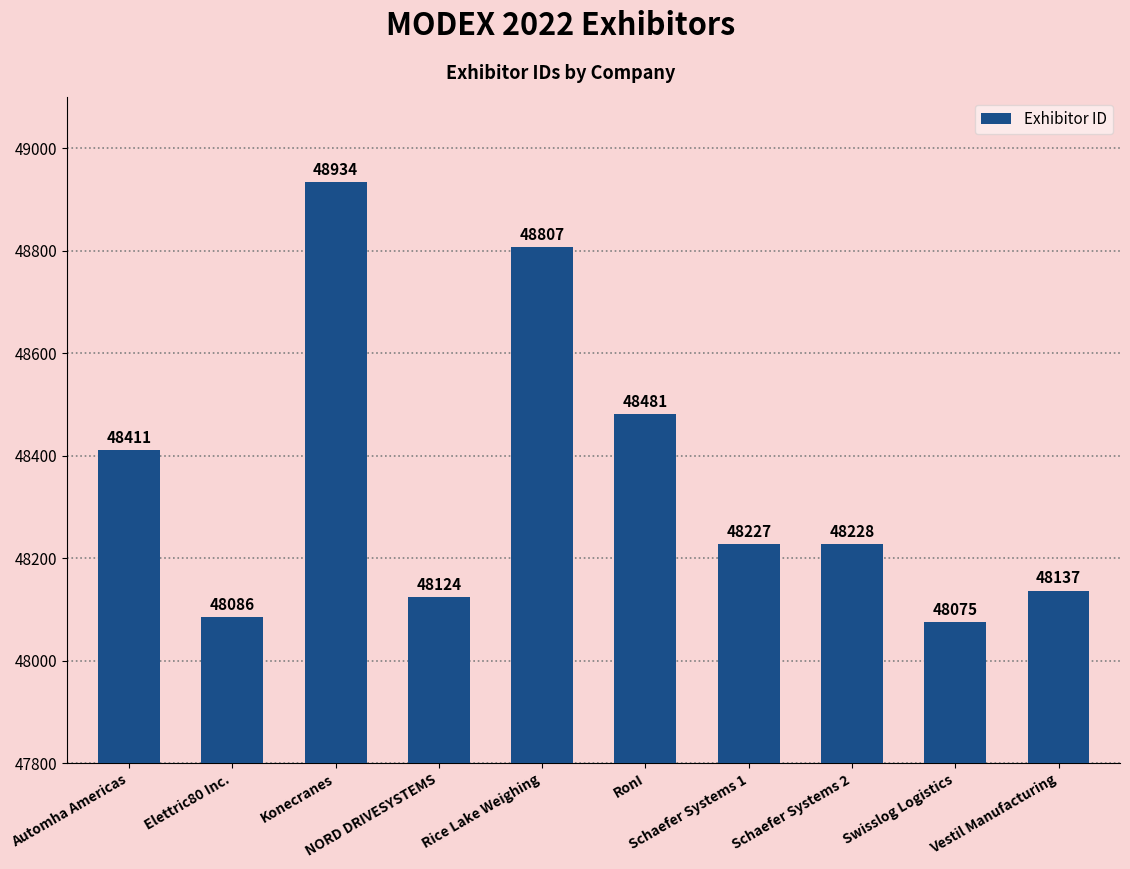

Count the number of data series in this chart.

1